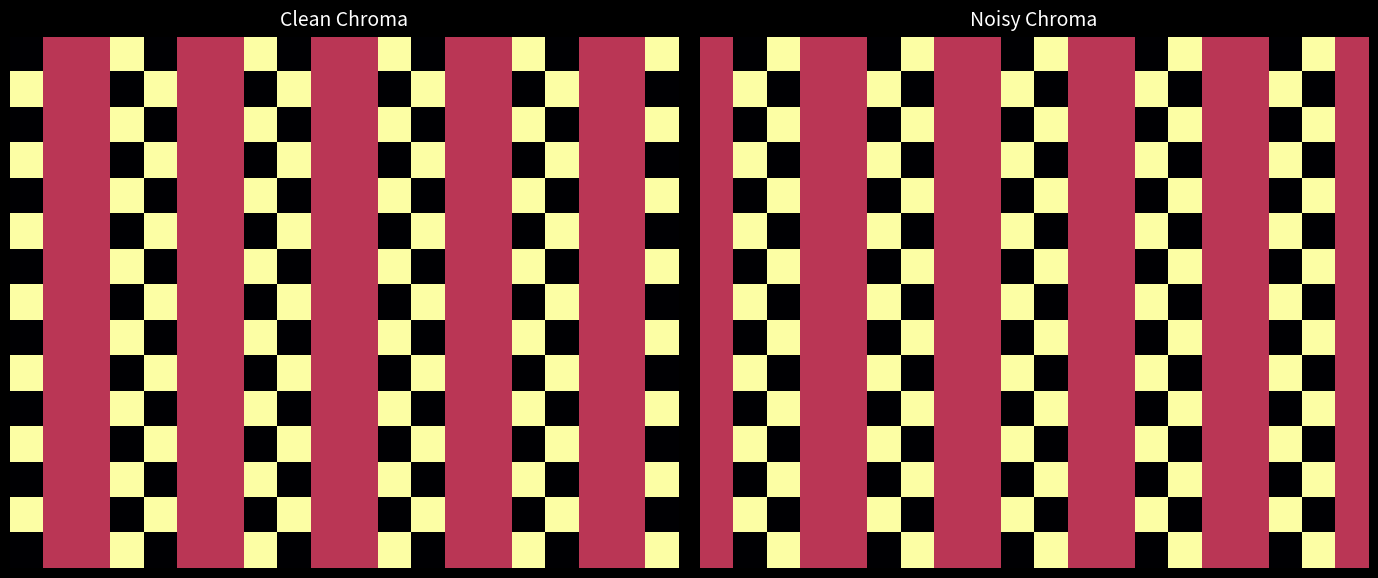

How many series are shown in this chart?

15